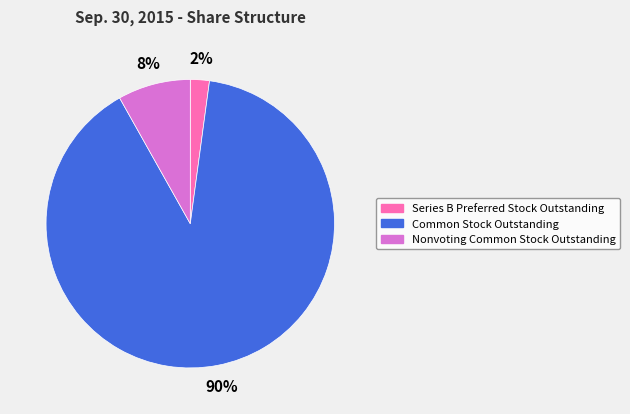

To the nearest percent, what is the difference between the Series B Preferred Stock Outstanding and Common Stock Outstanding slice percentages?

88%